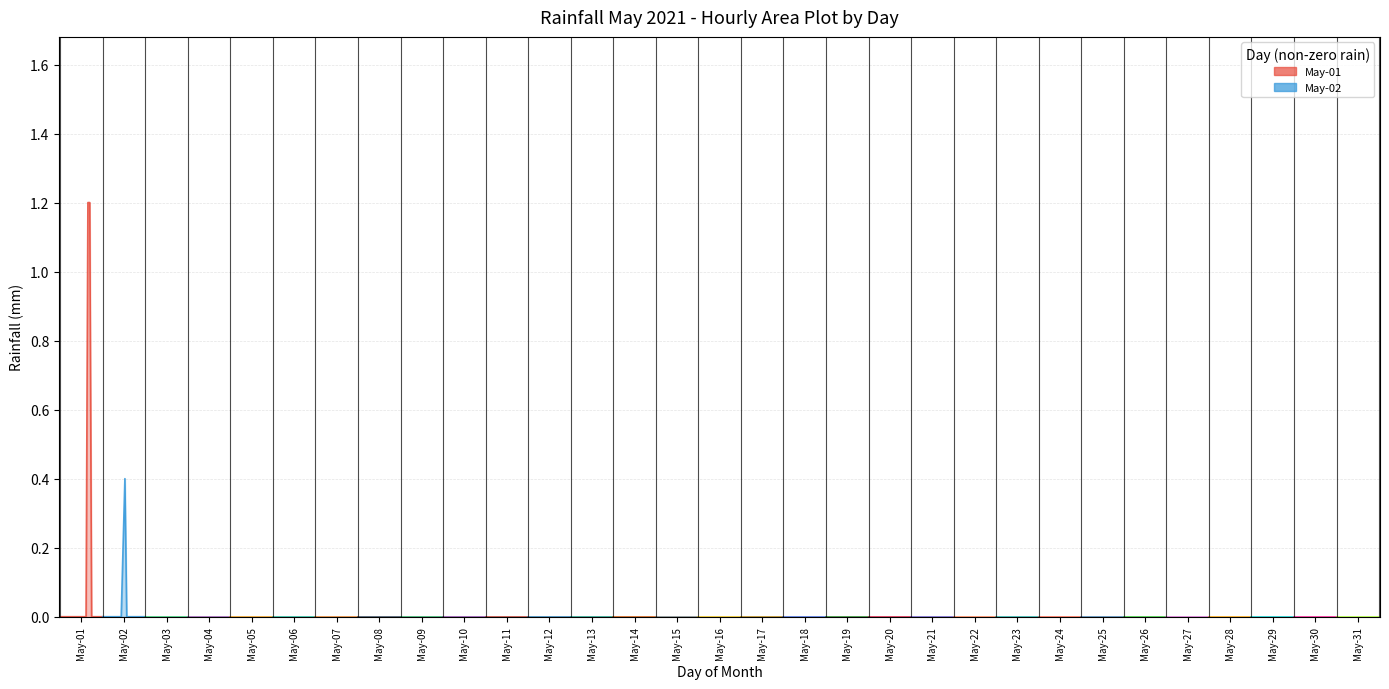

Rank the series at 15 from lowest to highest value.

May-02, May-03, May-04, May-05, May-01